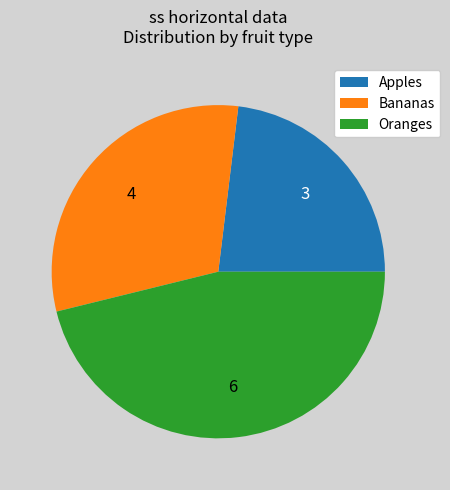

What is the ratio of the value at Apples to the value at Oranges?

0.5